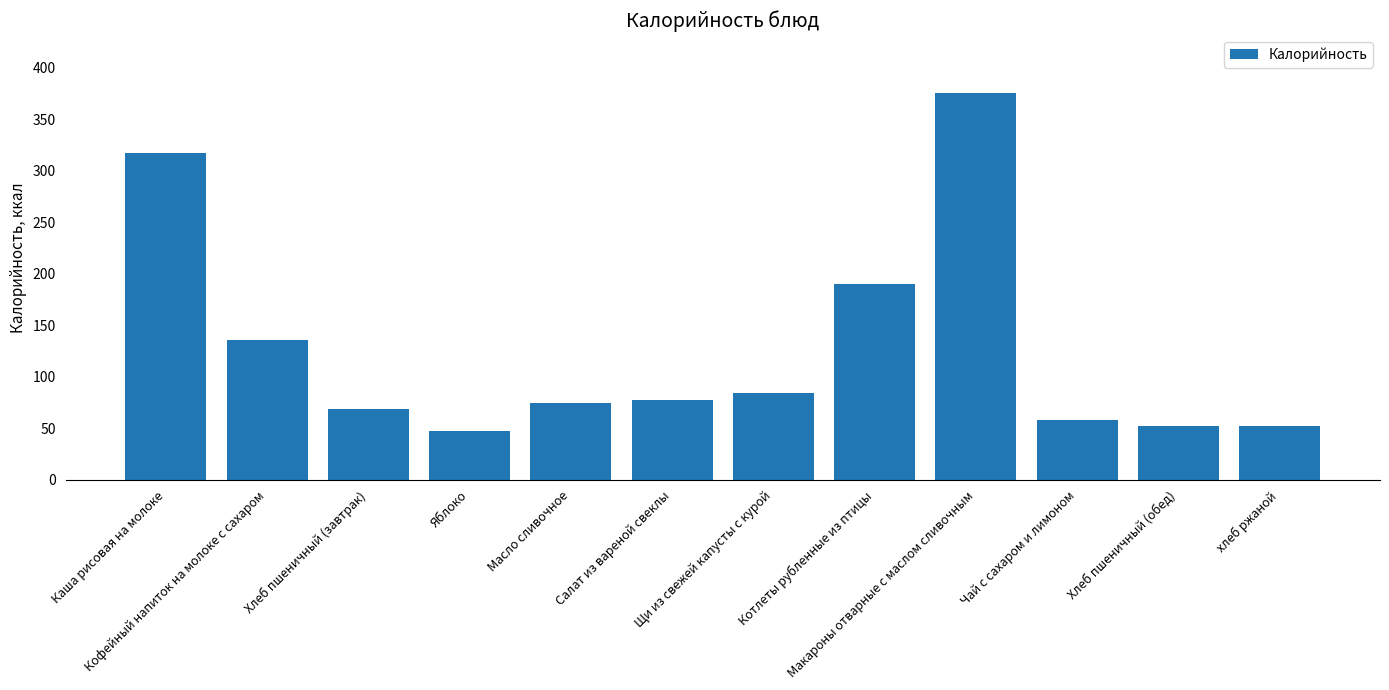

What is the sum of all values?

1533.4